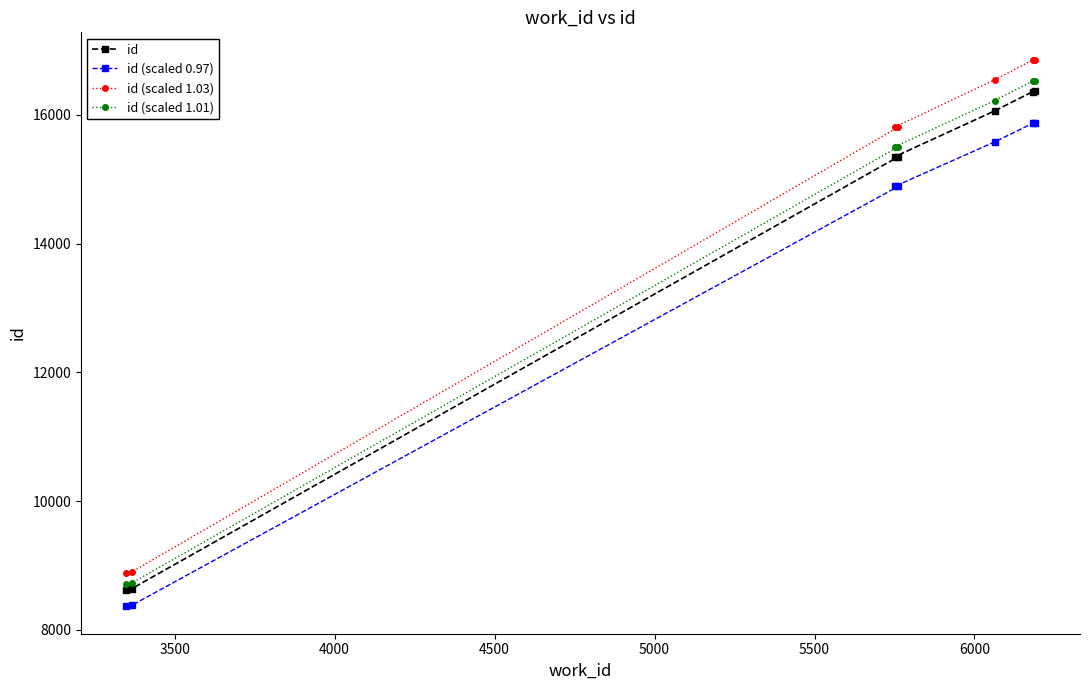

What is the value of the id (scaled 0.97) point at the 2nd from the left?

8380.8